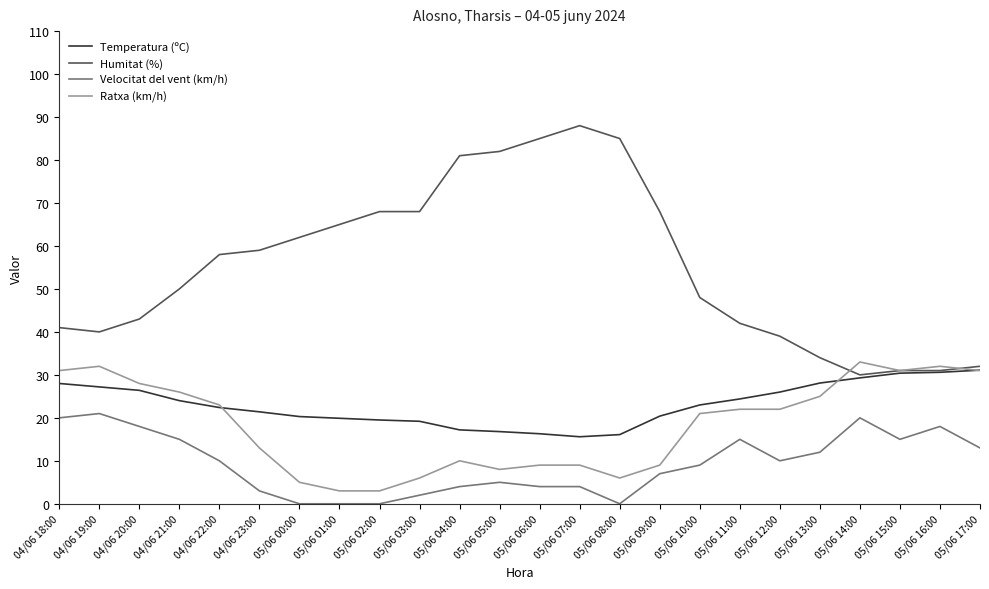

What is the difference between the maximum and minimum values in the Velocitat del vent (km/h) series?

21.0